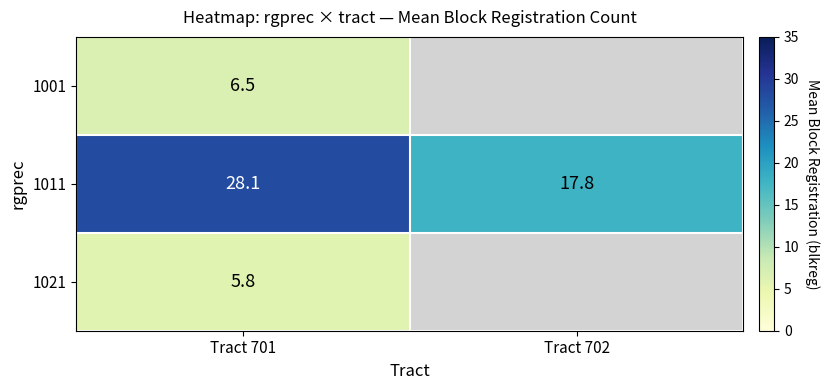

The value of 1001 at Tract 701 is 11.3. True or false?

False